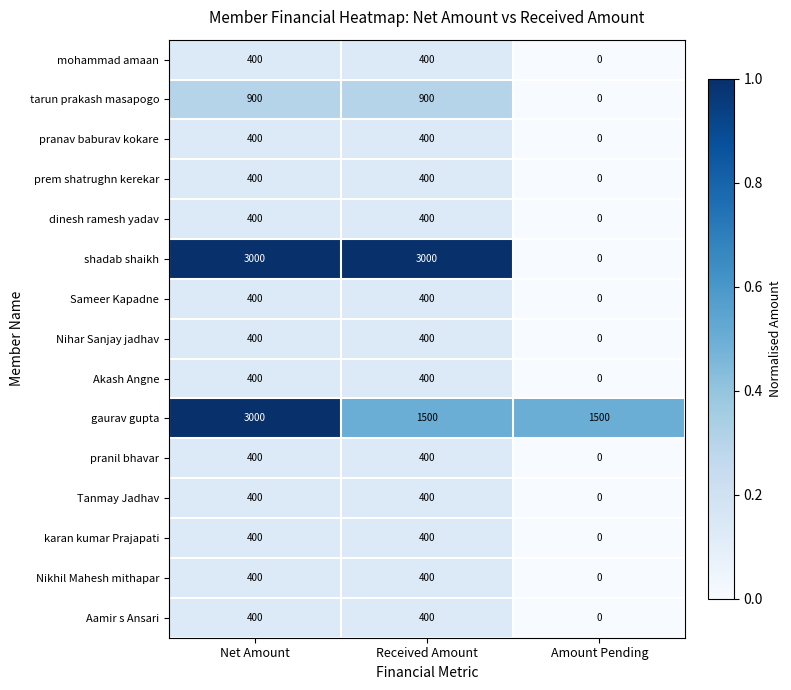

How many distinct data groups are displayed?

15